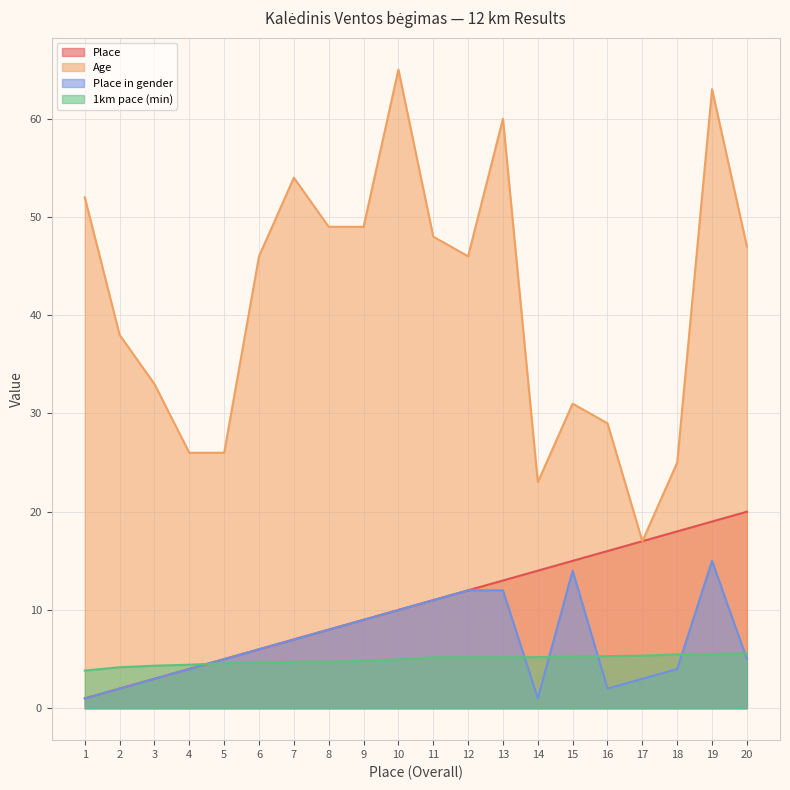

True or false: 1km pace (min) has a value of 5.0 at 10.

True